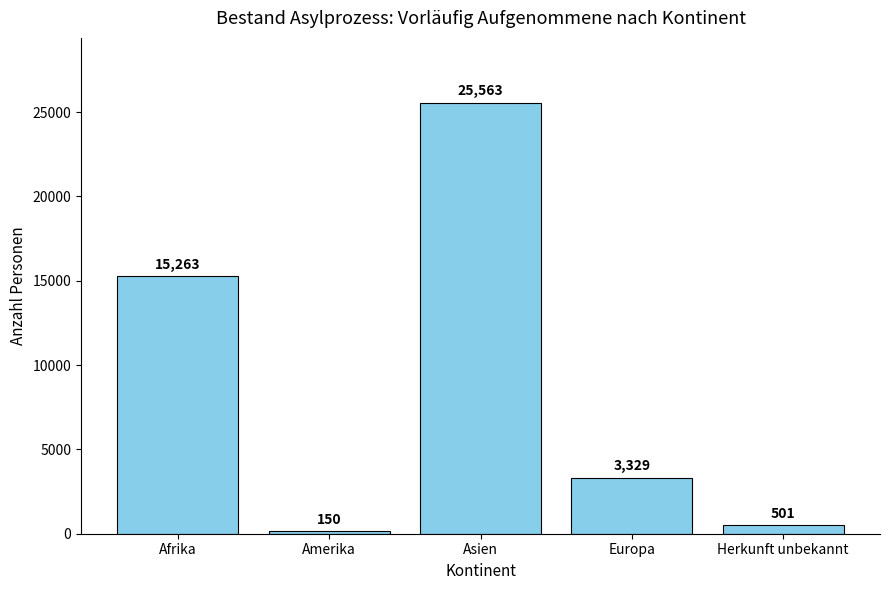

Which category has the lowest value across all series?

Amerika